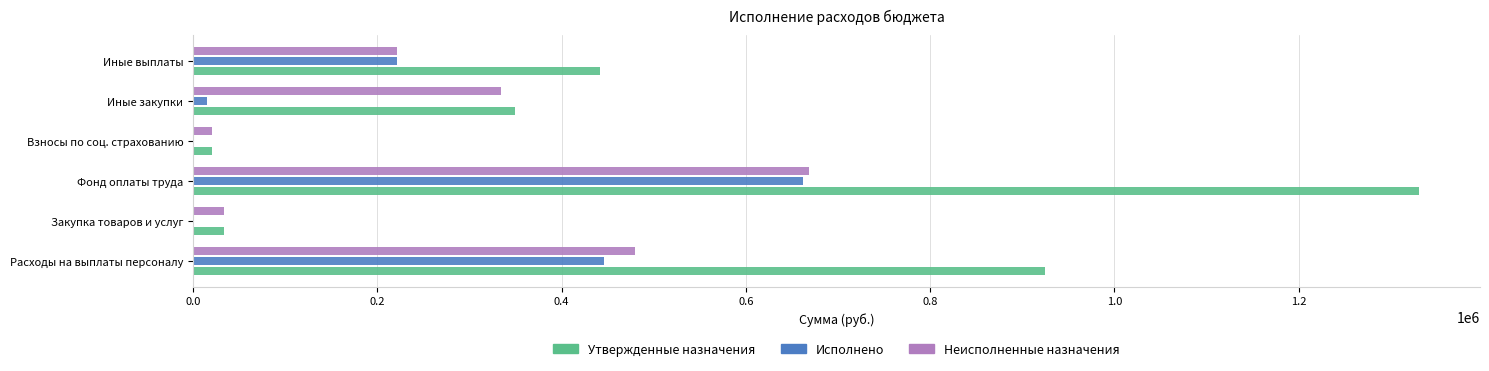

What is the sum of the Утвержденные назначения values at Расходы на выплаты персоналу and Фонд оплаты труда?

2254932.0